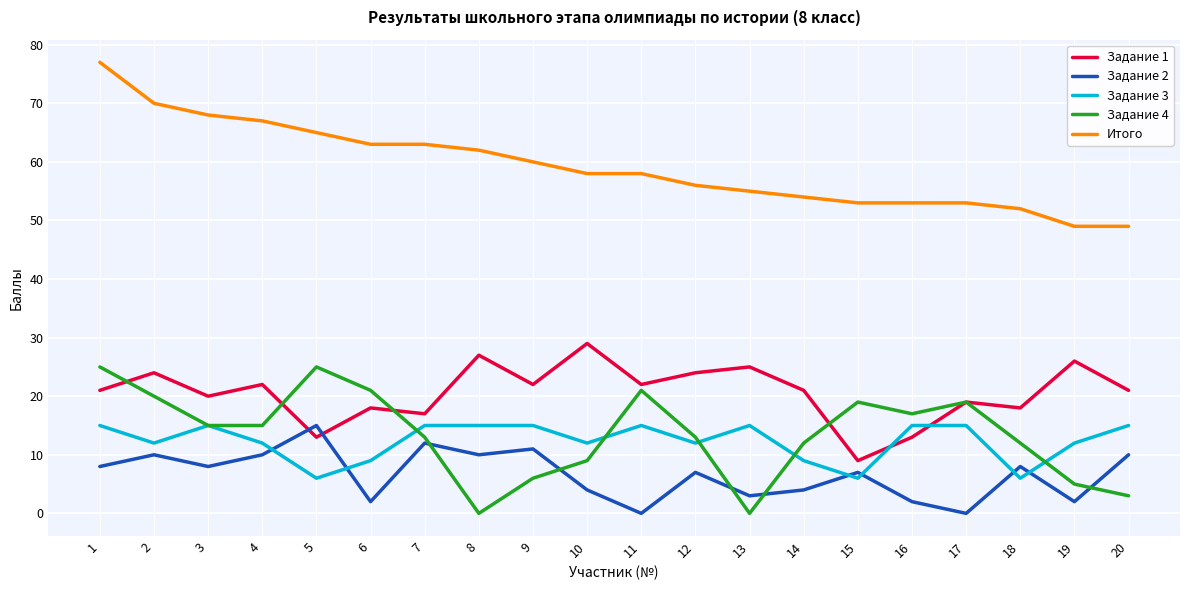

The Задание 4 series shows 0 at 8. True or false?

True